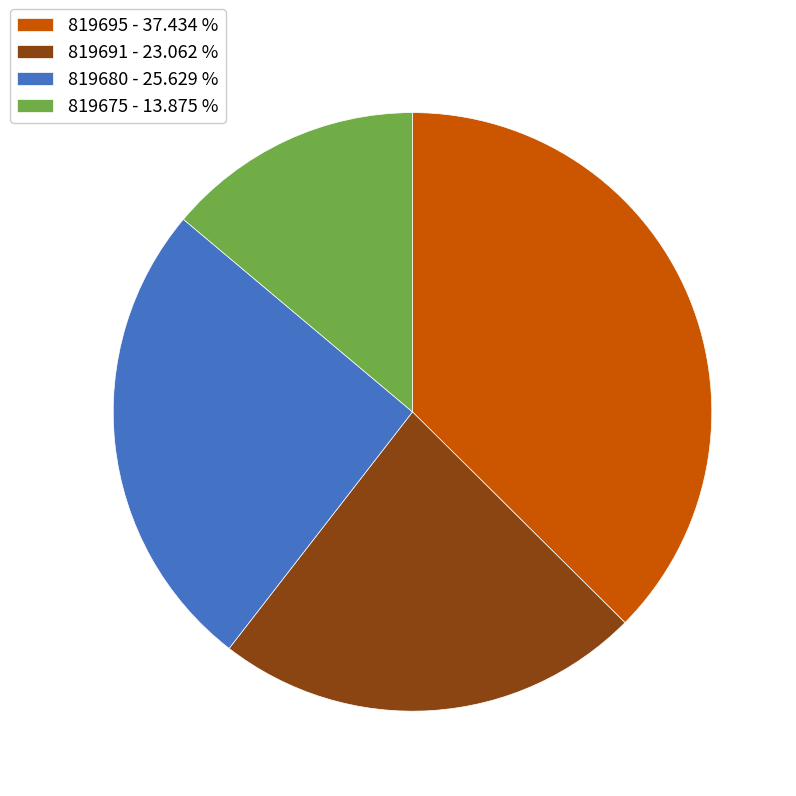

What is the ratio of the value at 819691 - 23.062 % to the value at 819695 - 37.434 %?

0.6